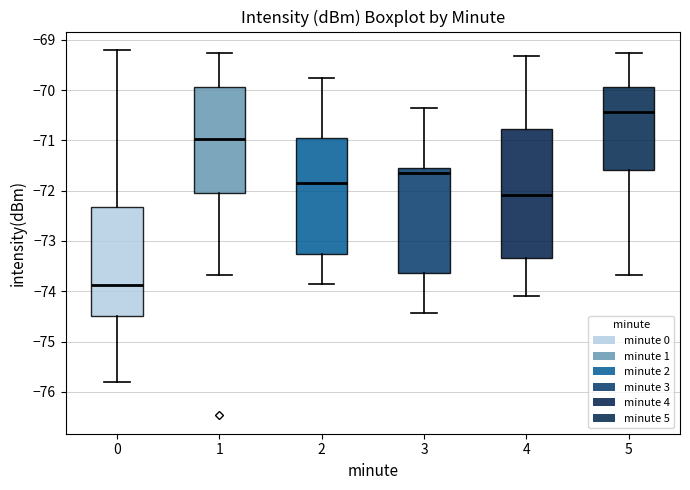

Reading left to right, transcribe this box plot: for each box, give where its median line is, the range the box spans, and where its two whiskers end, as read against the y-axis. The values are not printed on the chart, so give them approximately, as read against the axis.

0: median -73.9, box -74.5 to -72.3, whiskers -75.8 to -69.2
1: median -71.0, box -72.0 to -69.9, whiskers -73.7 to -69.3
2: median -71.8, box -73.3 to -71.0, whiskers -73.9 to -69.8
3: median -71.6 (just below the box's upper edge), box -73.6 to -71.6, whiskers -74.4 to -70.4
4: median -72.1, box -73.3 to -70.8, whiskers -74.1 to -69.3
5: median -70.4, box -71.6 to -69.9, whiskers -73.7 to -69.3